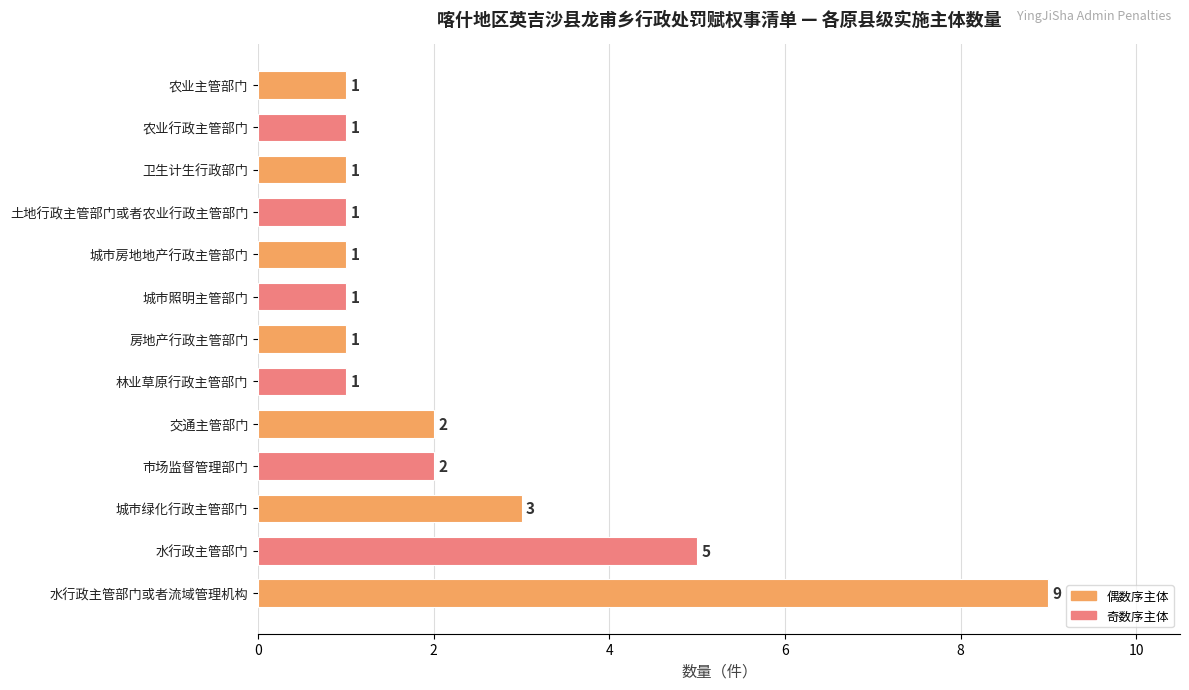

How many values exceed 1?

5